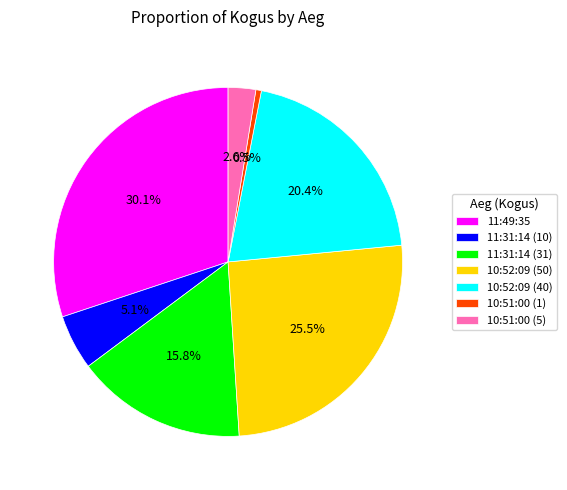

The 11:49:35 slice represents 42% of the pie. True or false?

False